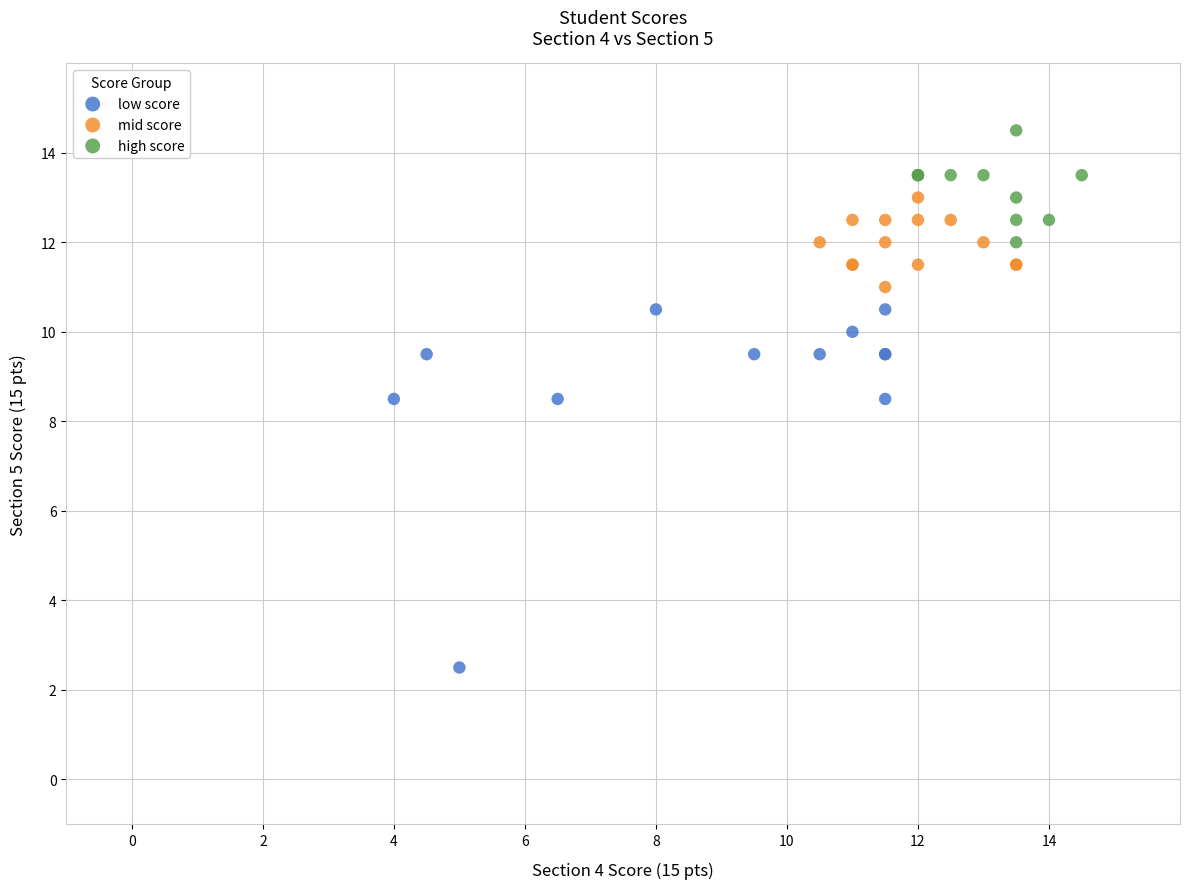

What are all the series names shown in the legend?

low score, mid score, high score